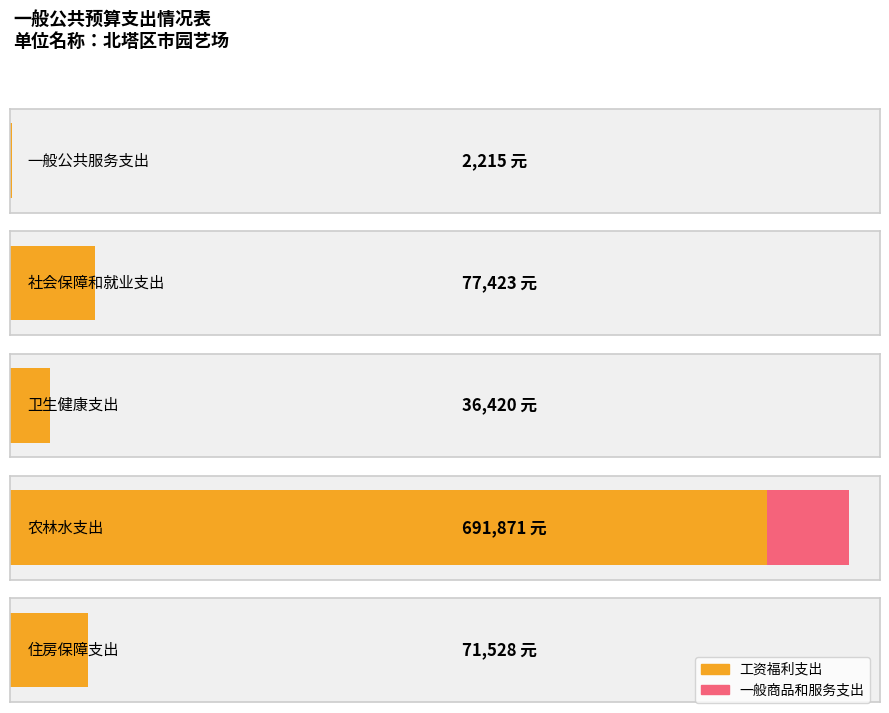

Reading left to right, transcribe all the data shown in this chart.

工资福利支出: 2215	77423	36420	691871	71528
一般商品和服务支出: 0	0	0	74995	0